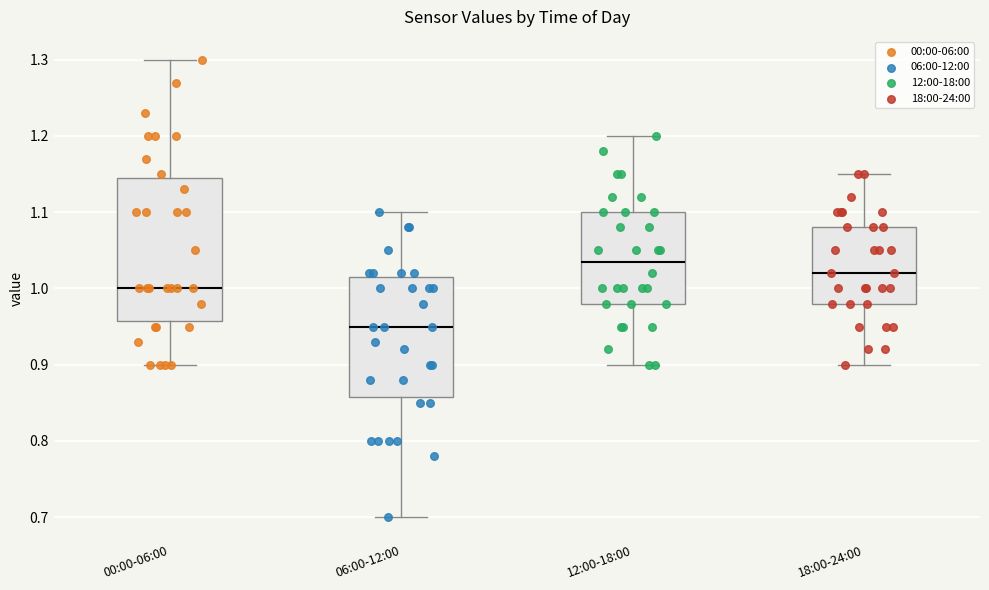

Which box has the lowest median line?

06:00-12:00